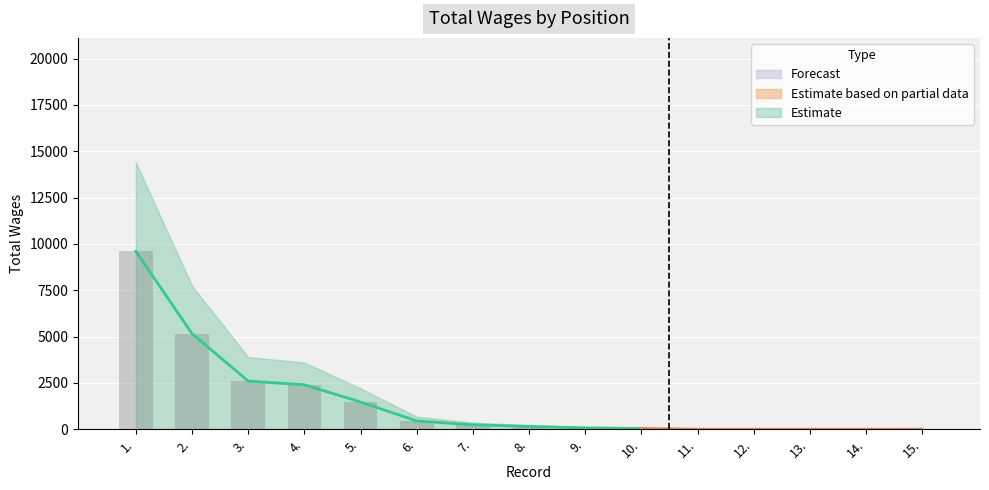

How many bars are there in total?

15